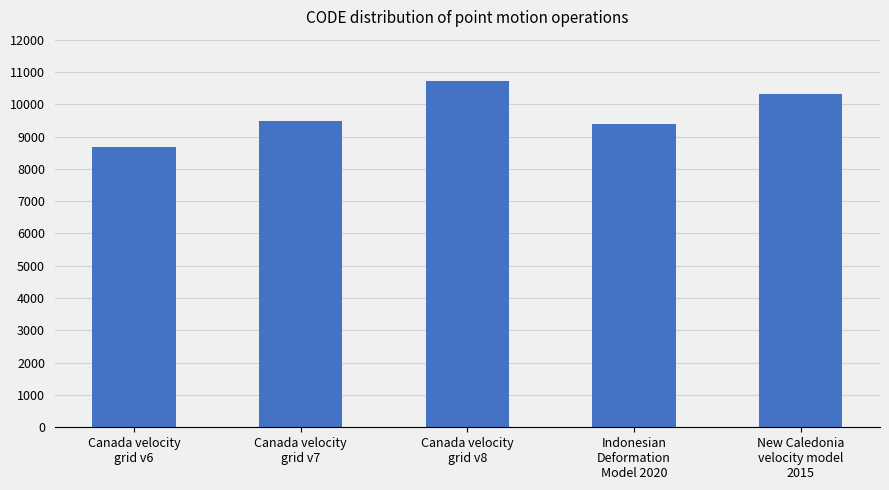

True or false: the data shows 8676 at Canada velocity
grid v6.

True